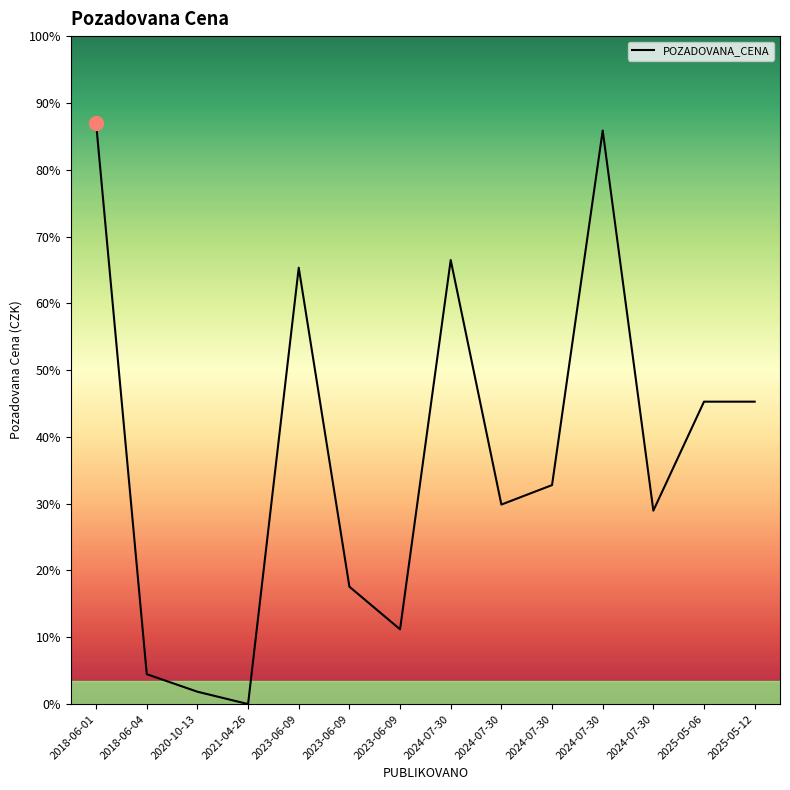

Between 2018-06-04 and 2024-07-30, which is larger?

2024-07-30